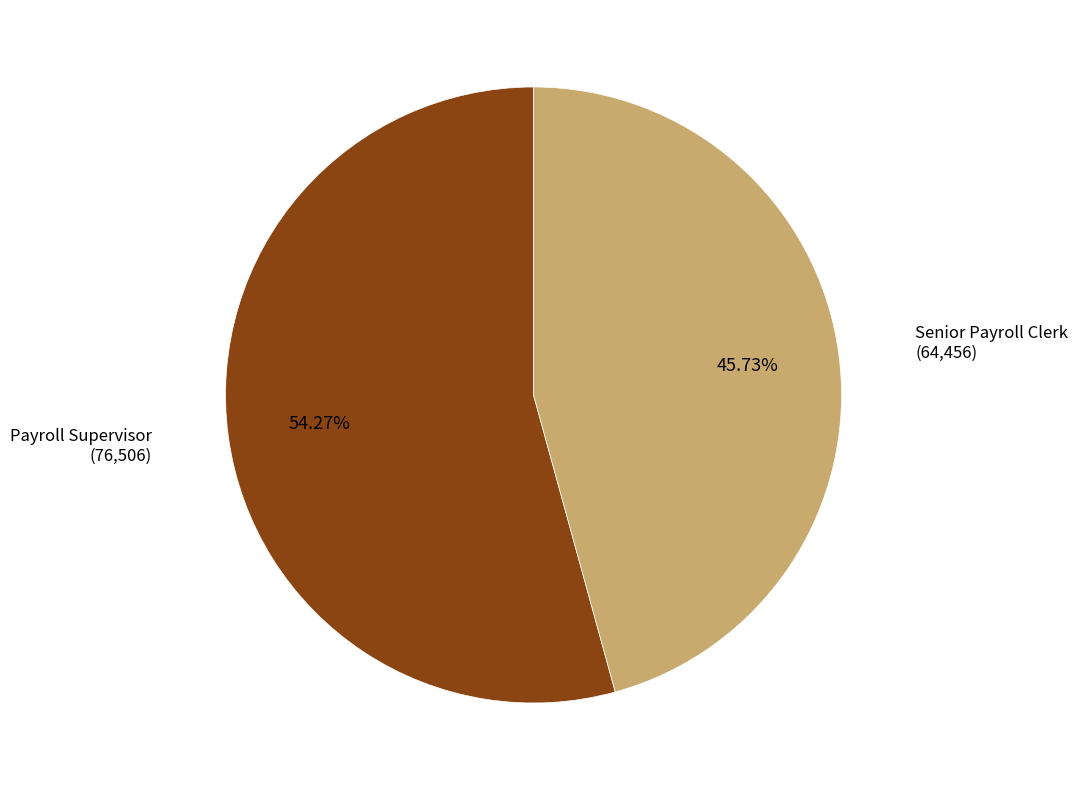

Is it true that Payroll Supervisor is 61% of the pie?

False